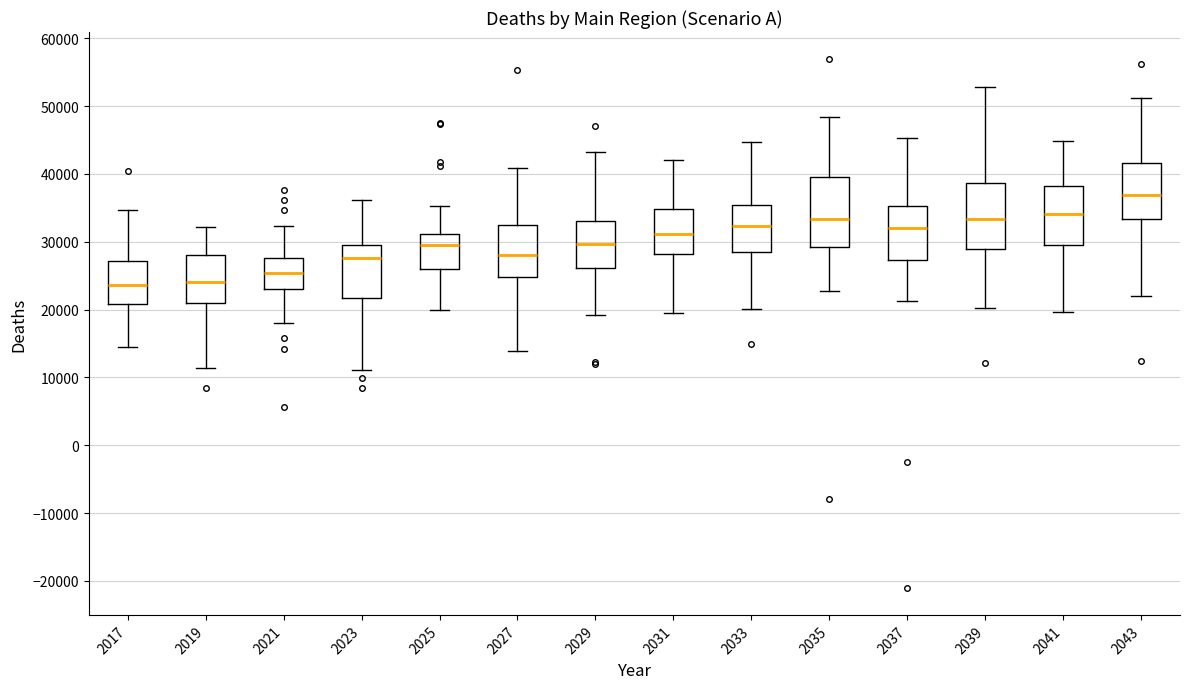

Where does the median line of the box at x = 2035 sit on the y-axis? The values are not printed on the chart, so give them approximately, as read against the axis.

33000